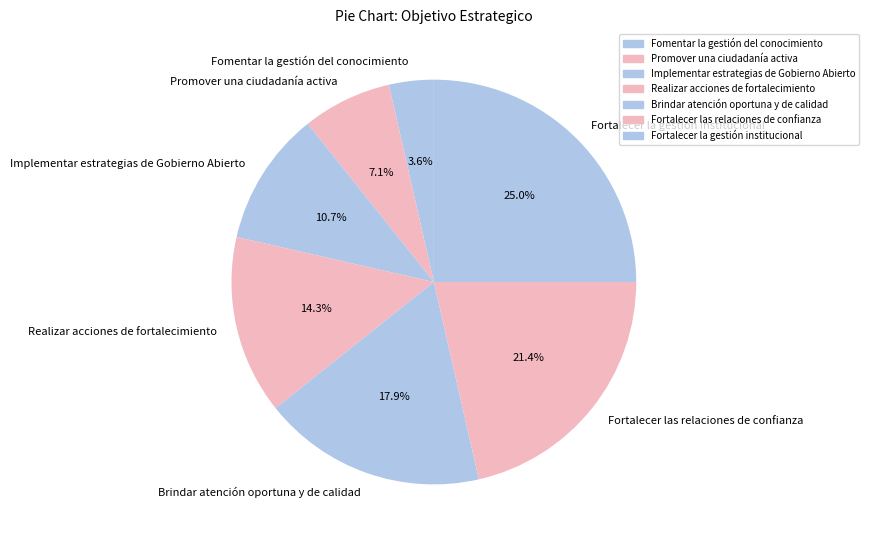

To the nearest percent, what is the difference between the largest and smallest slice percentages?

21%